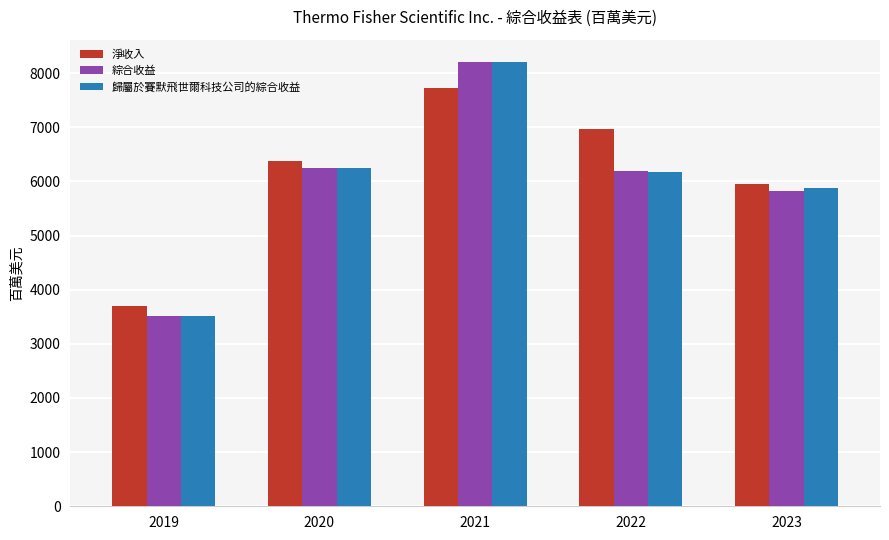

Where is 淨收入 nearest to the value 5713?

2023